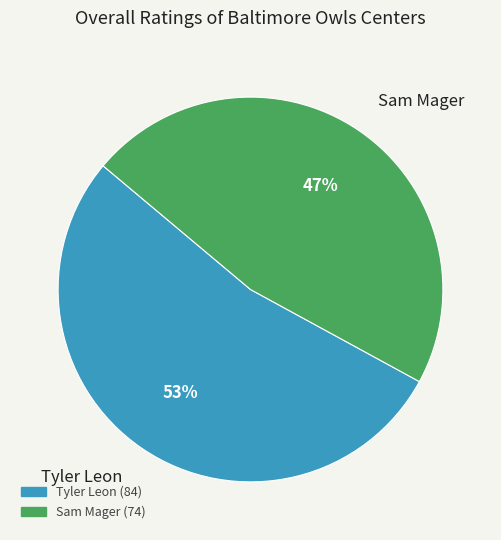

Combined, do Tyler Leon and Sam Mager account for over 50%?

Yes